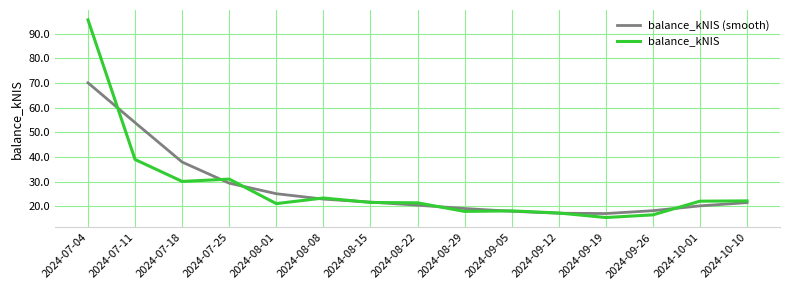

Where do balance_kNIS and balance_kNIS (smooth) first cross each other?

2024-07-04 and 2024-07-11